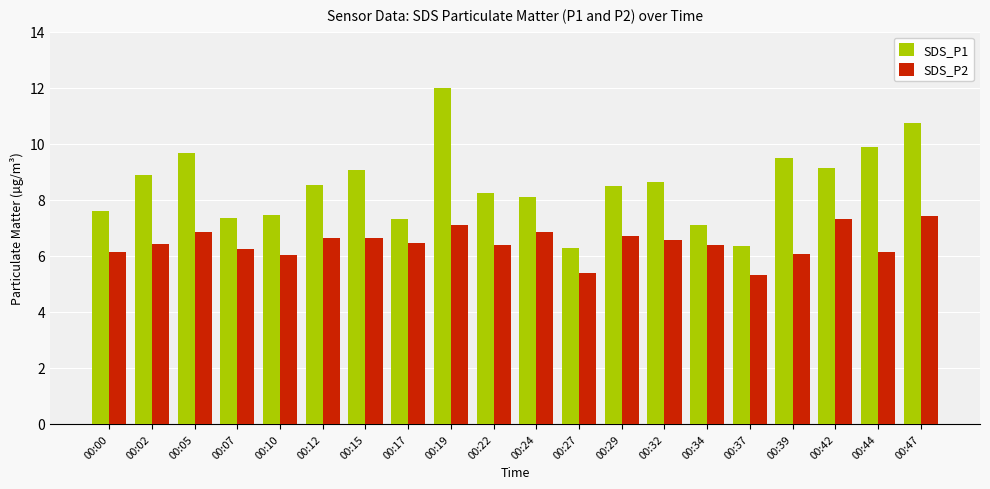

Rank the series by their average value, from lowest to highest.

SDS_P2, SDS_P1